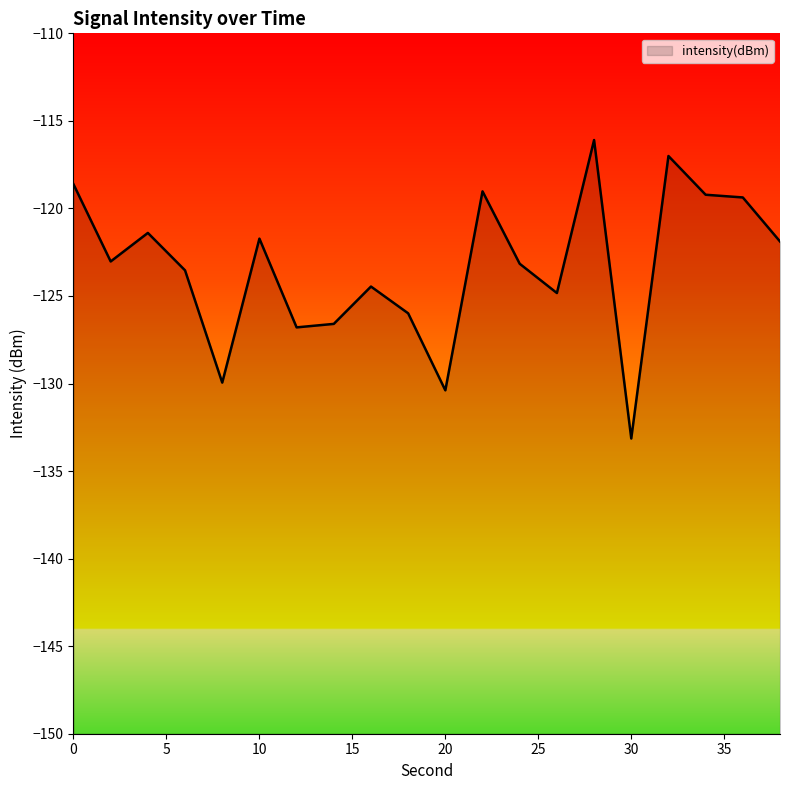

How many interior local valleys (lower than both neighbors) does the data have?

6